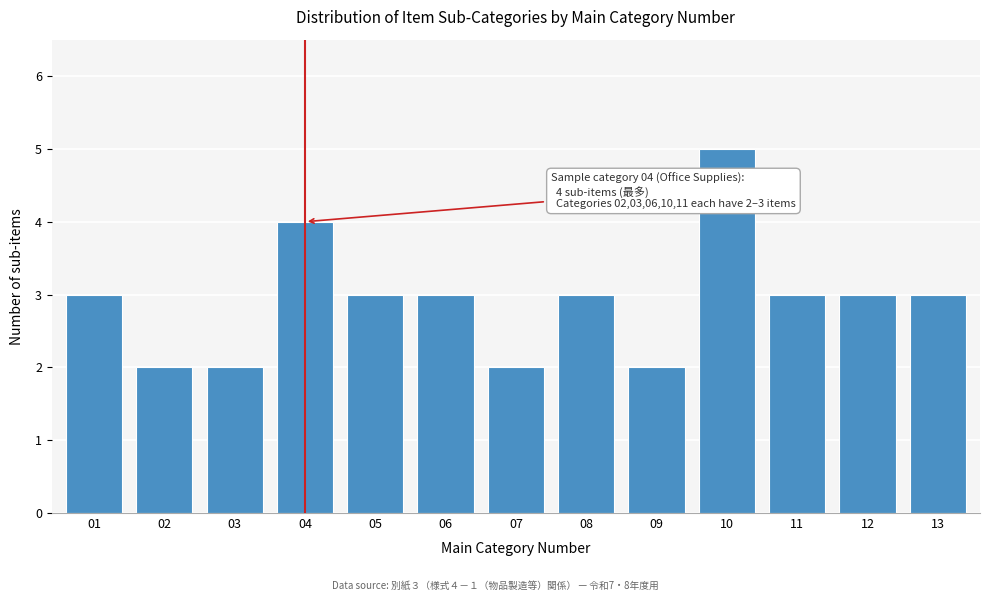

Reading right to left, list all the values displayed in this chart.

3	3	3	5	2	3	2	3	3	4	2	2	3